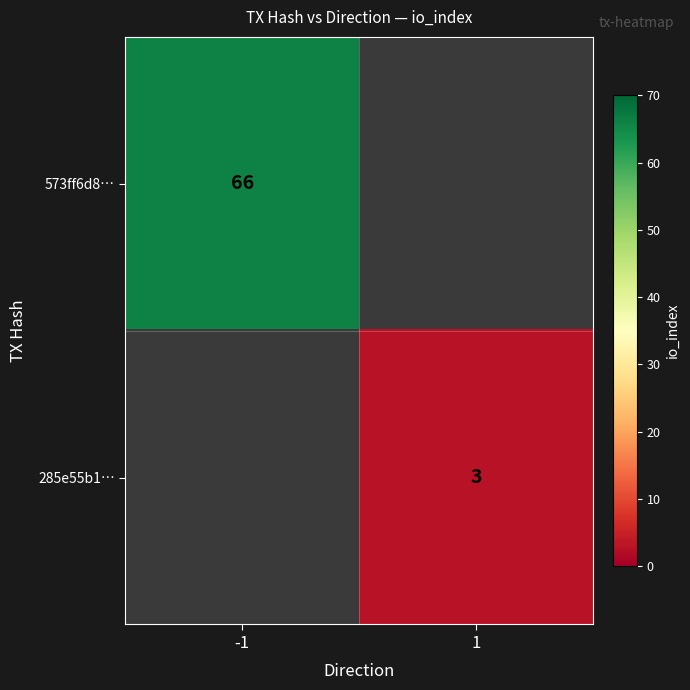

Which label corresponds to the largest value in the chart?

-1